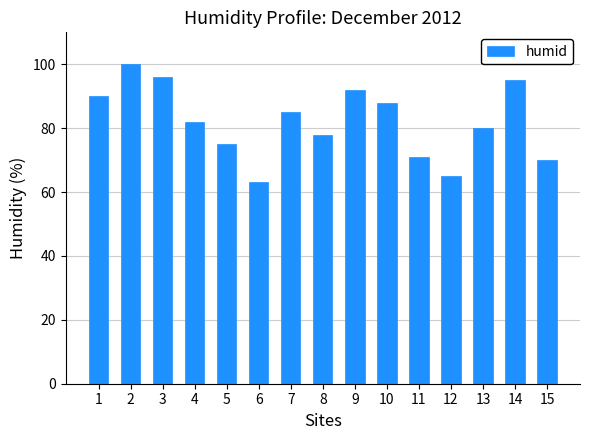

Reading left to right, what are all the values shown in this chart?

1=90	2=100	3=96	4=82	5=75	6=63	7=85	8=78	9=92	10=88	11=71	12=65	13=80	14=95	15=70